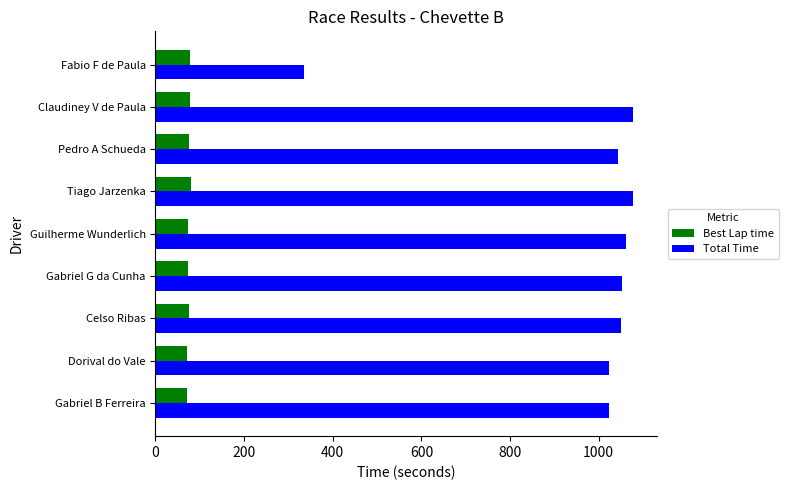

What is the difference between the second highest and minimum values in the Total Time series?

741.7